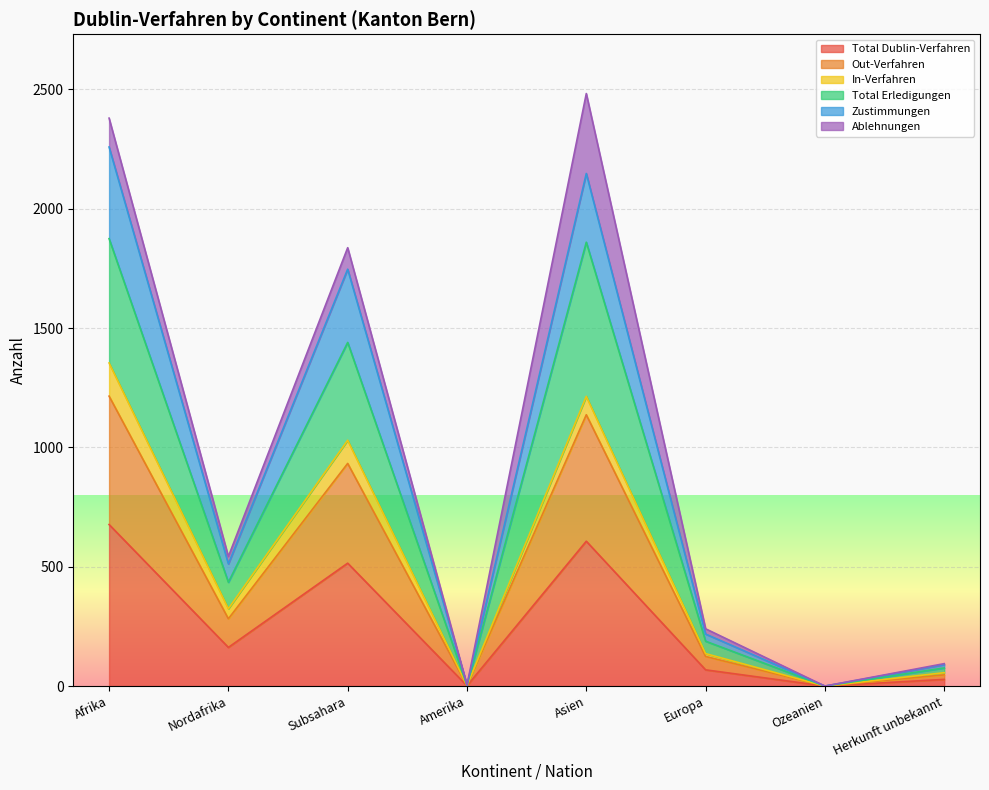

What is the difference between the highest and lowest values at Subsahara?

1322